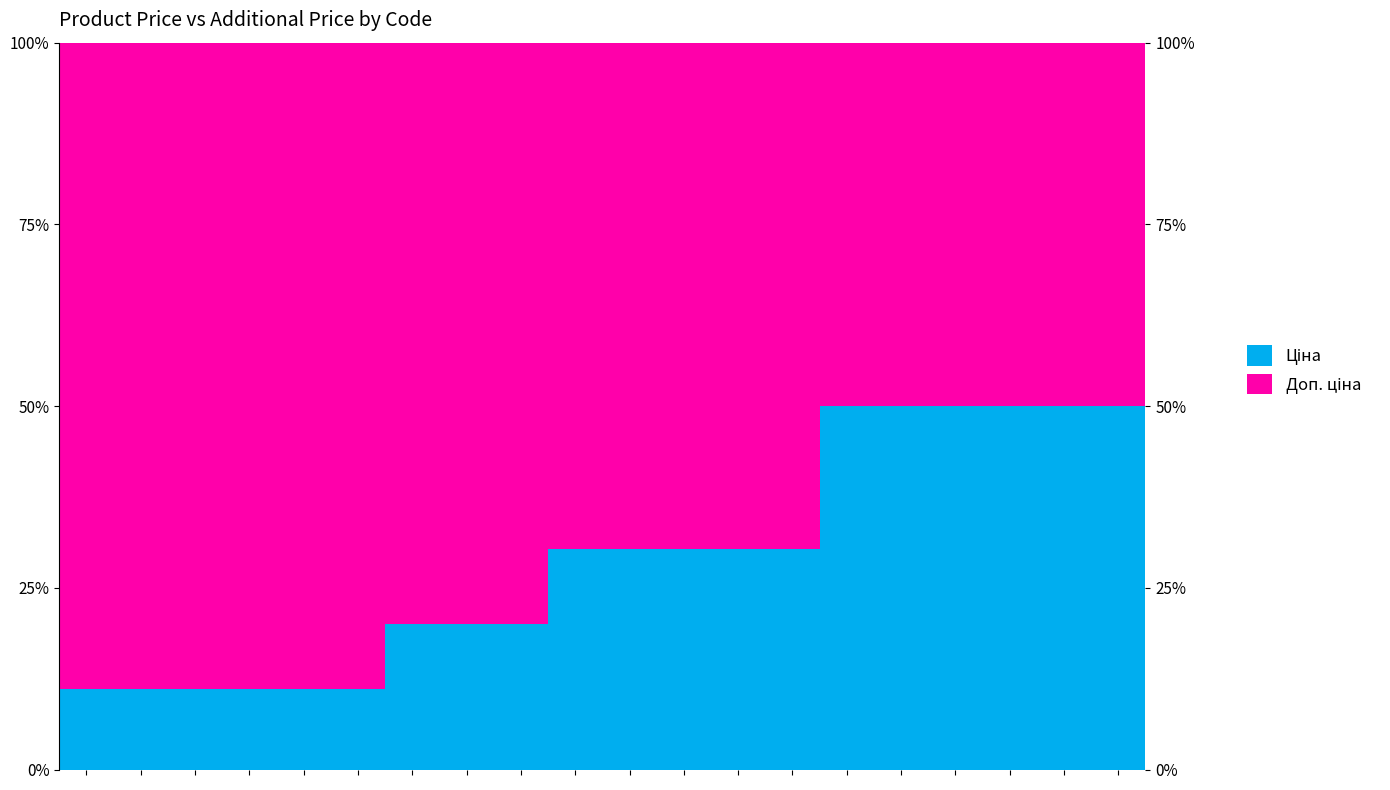

Reading left to right, extract all data points from this chart.

Ціна: 0=11.1	1=11.1	2=11.1	3=11.1	4=11.1	5=11.1	6=20.0	7=20.0	8=20.0	9=30.4	10=30.4	11=30.4	12=30.4	13=30.4	14=50.0	15=50.0	16=50.0	17=50.0	18=50.0	19=50.0
Доп. ціна: 0=88.9	1=88.9	2=88.9	3=88.9	4=88.9	5=88.9	6=80.0	7=80.0	8=80.0	9=69.6	10=69.6	11=69.6	12=69.6	13=69.6	14=50.0	15=50.0	16=50.0	17=50.0	18=50.0	19=50.0